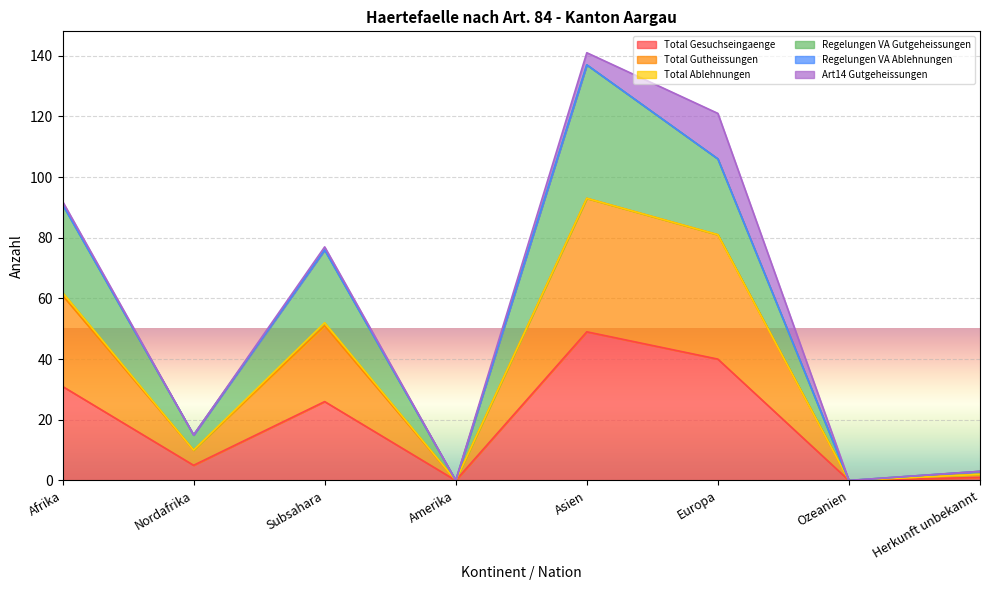

True or false: Regelungen VA Gutgeheissungen and Total Gesuchseingaenge cross at least once.

False